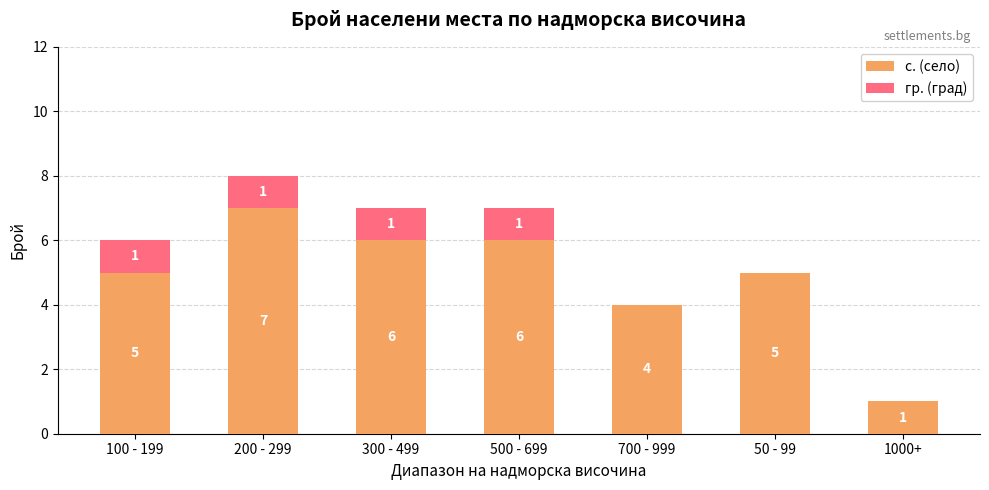

Are the bars horizontal?

No